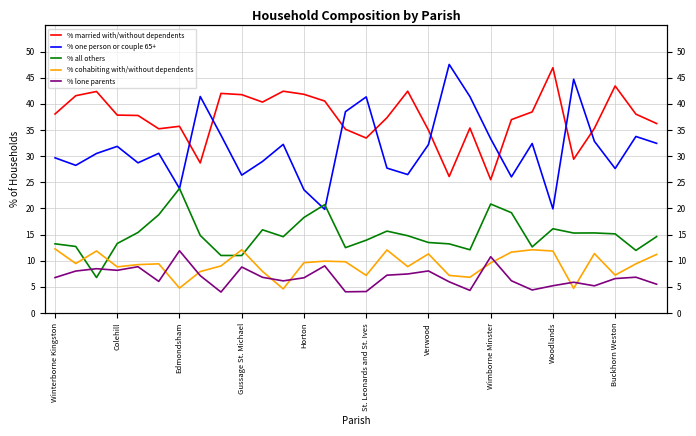

In % married with/without dependents, how many points are higher than both neighbors (excluding endpoints)?

8